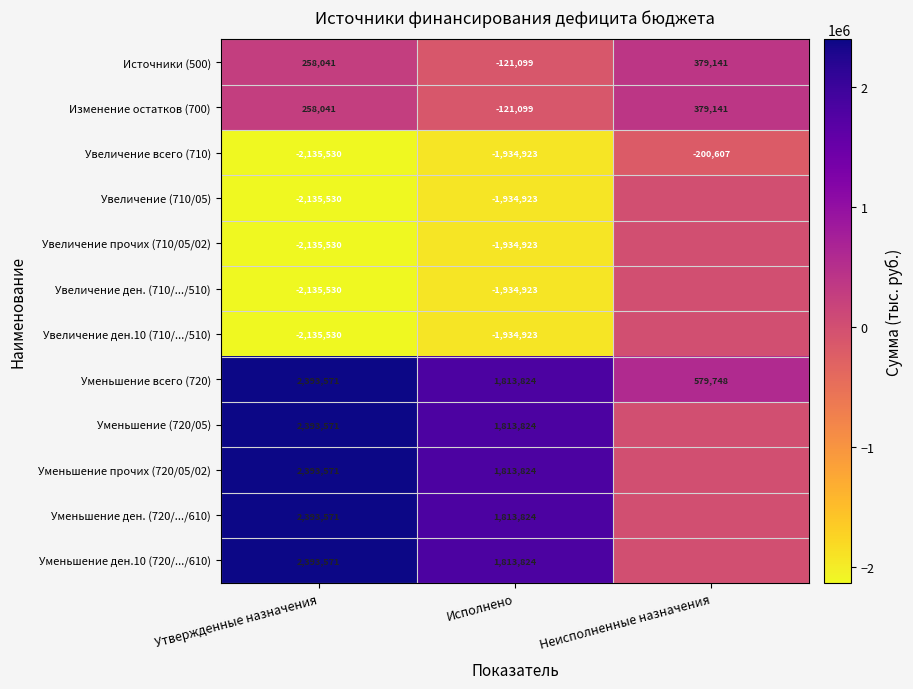

What is the difference between the Источники (500) values at Утвержденные назначения and Неисполненные назначения?

121100